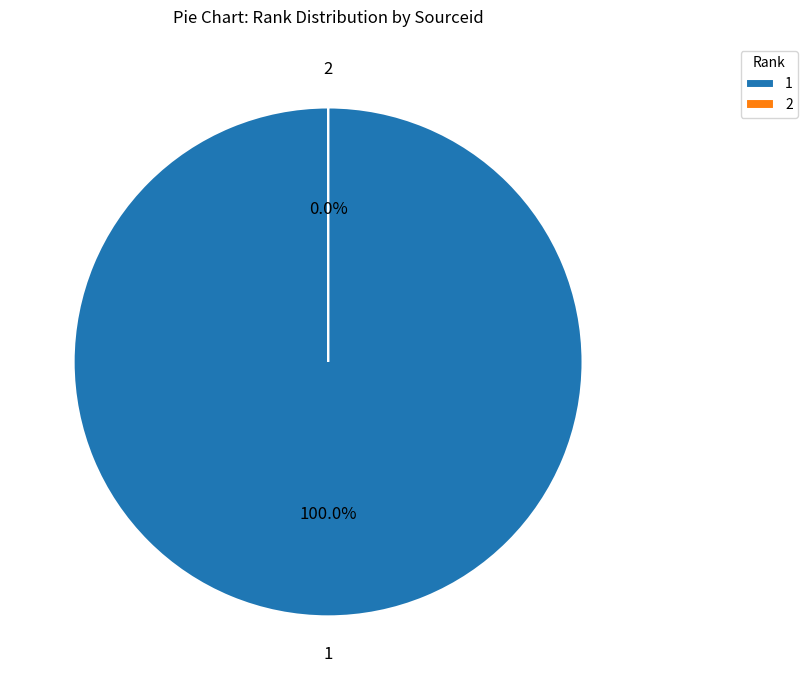

To the nearest percent, what is the combined percentage of 1 and 2?

100%